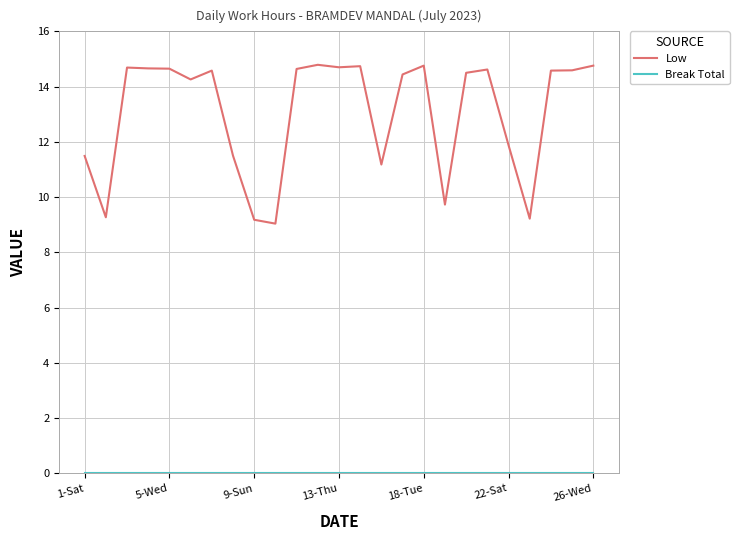

What is the greatest value displayed?

14.8